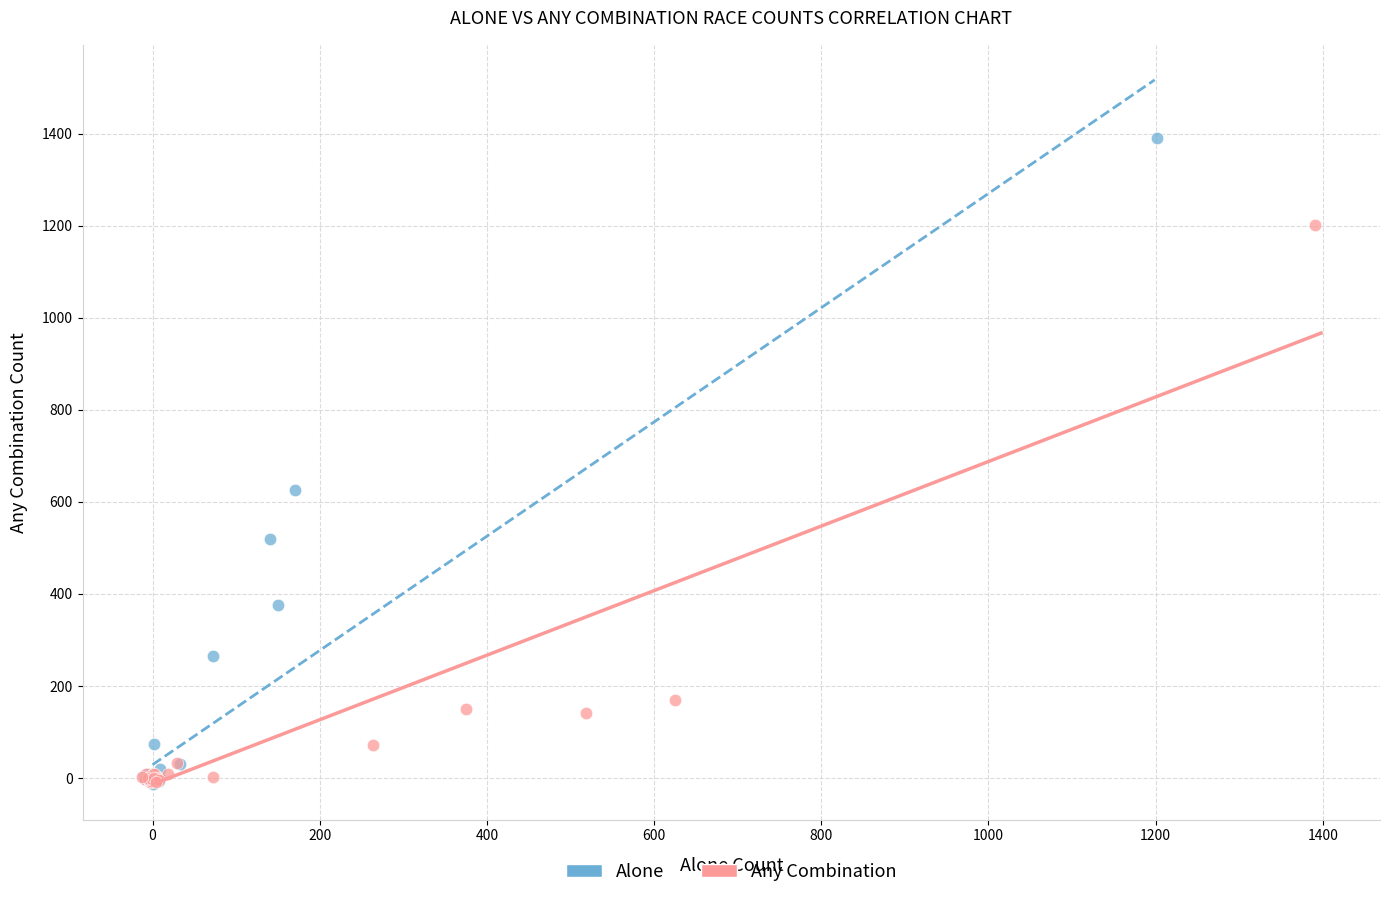

Which series contains the highest Y value?

Alone